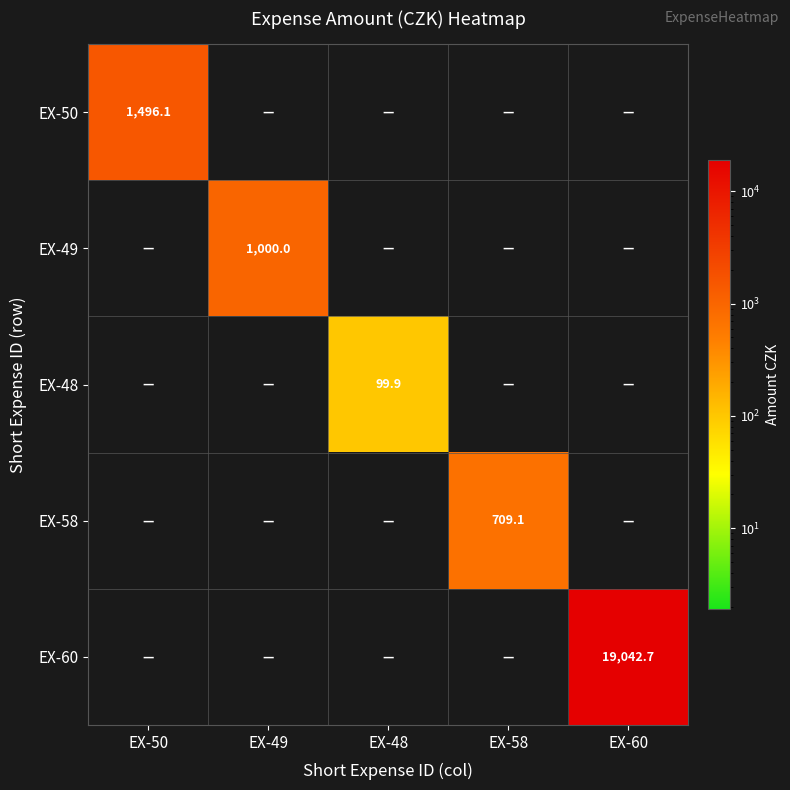

Is it true that EX-58 equals 709.1 at EX-58?

True